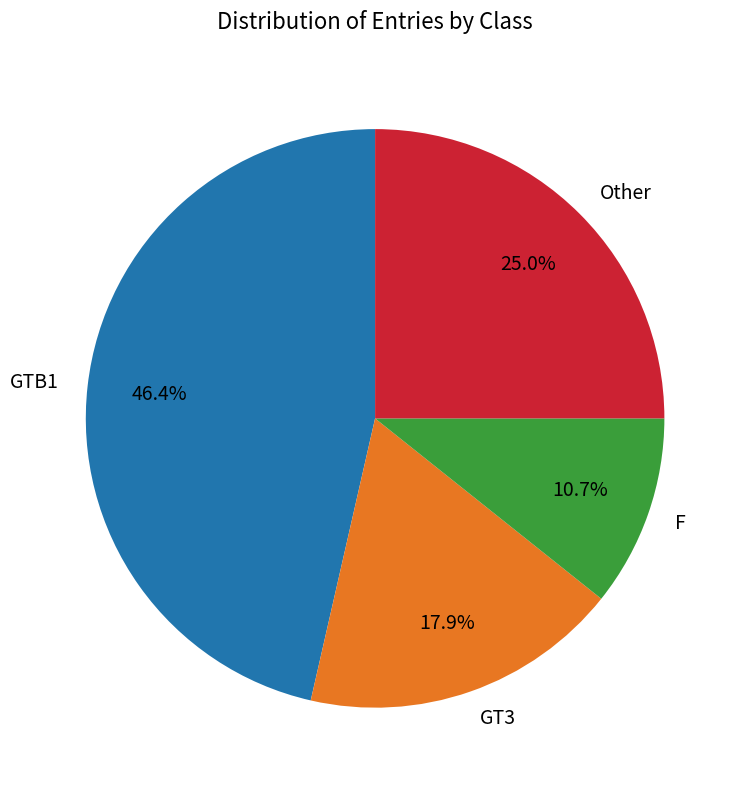

Is there a majority slice in this chart?

No